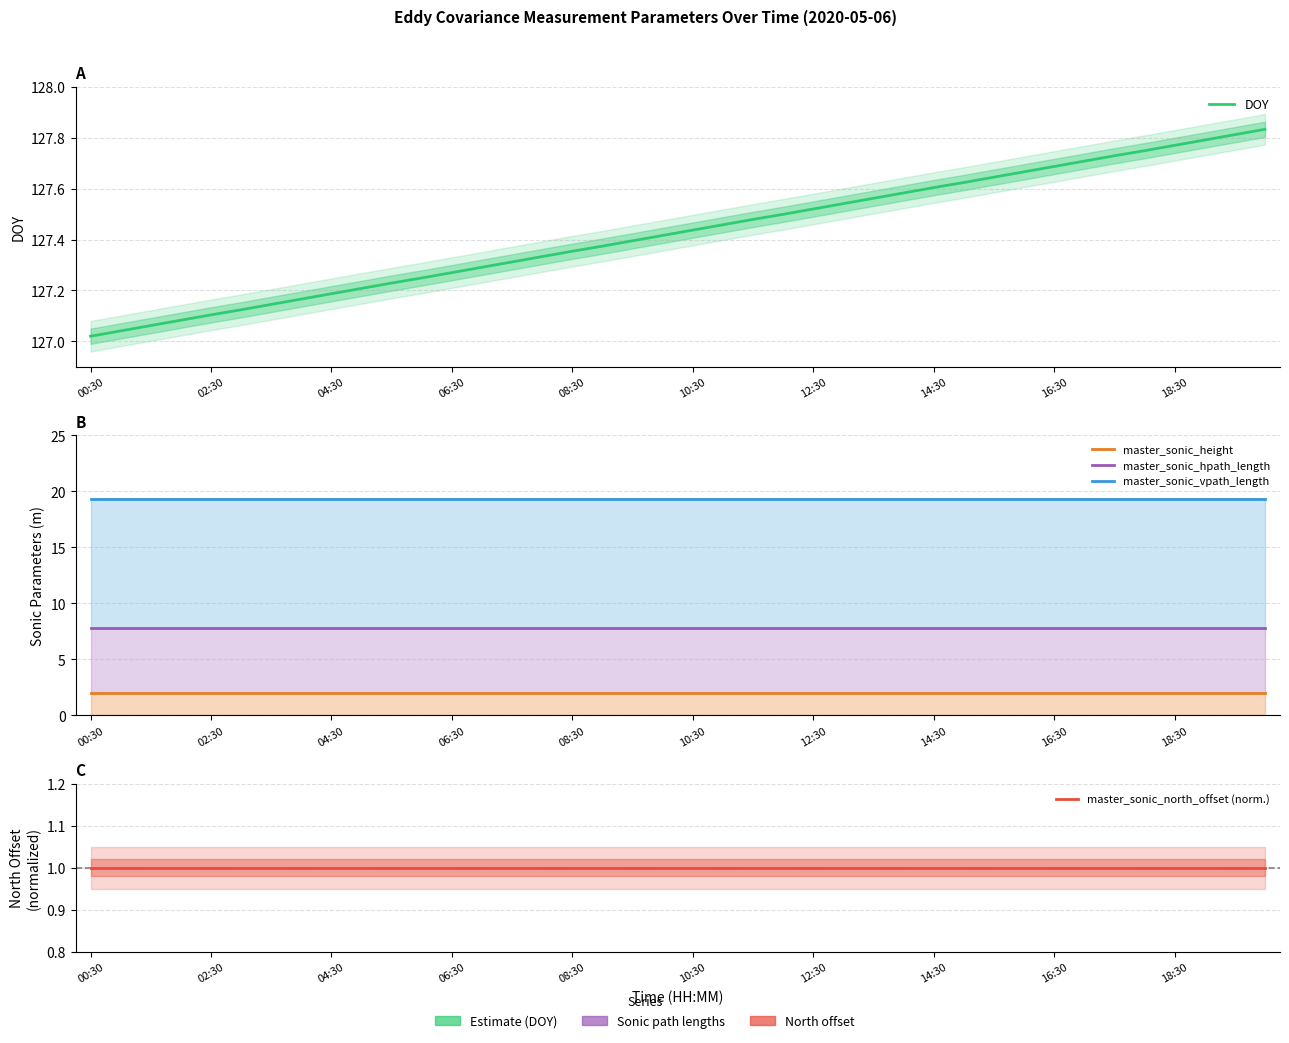

What is the average value of the master_sonic_hpath_length series?

7.8